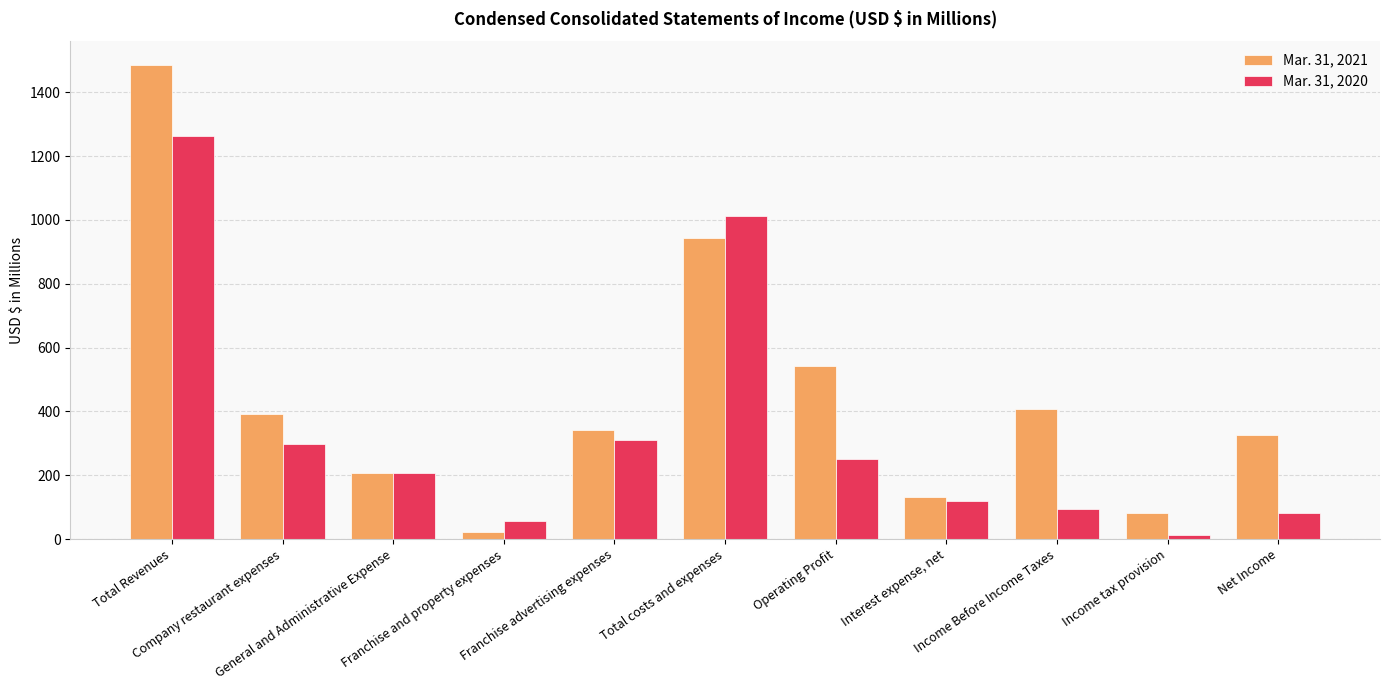

Which category has the lowest value in the Mar. 31, 2021 series?

Franchise and property expenses